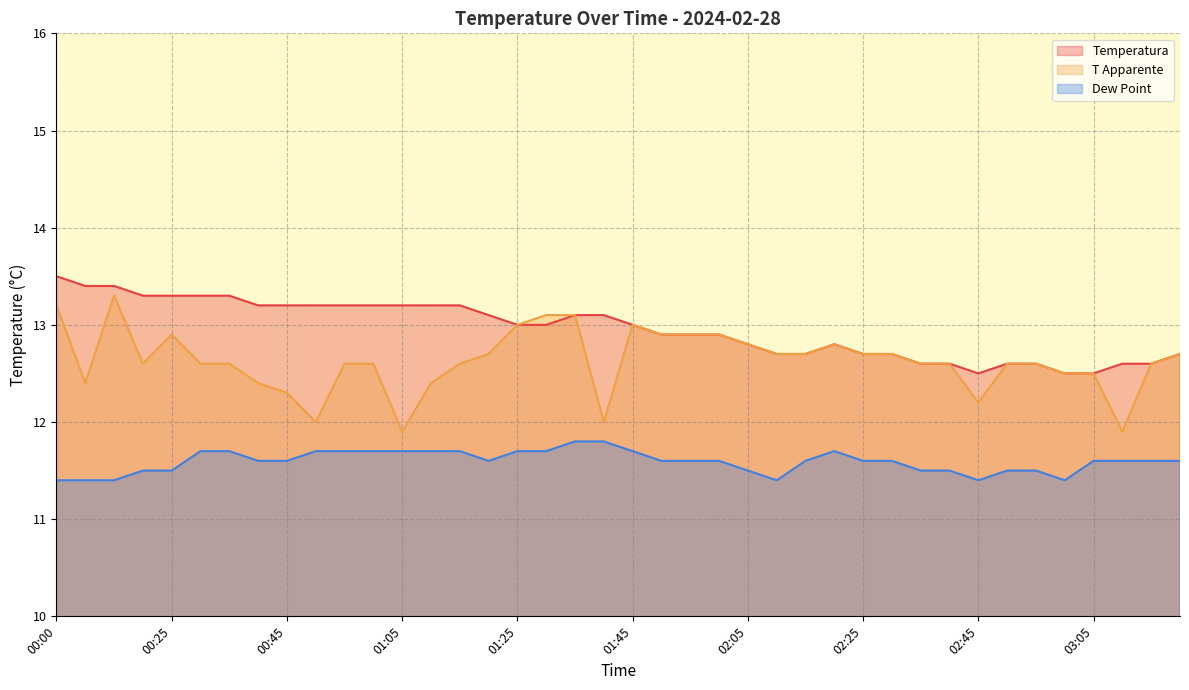

True or false: Temperatura and T Apparente intersect in this chart.

False